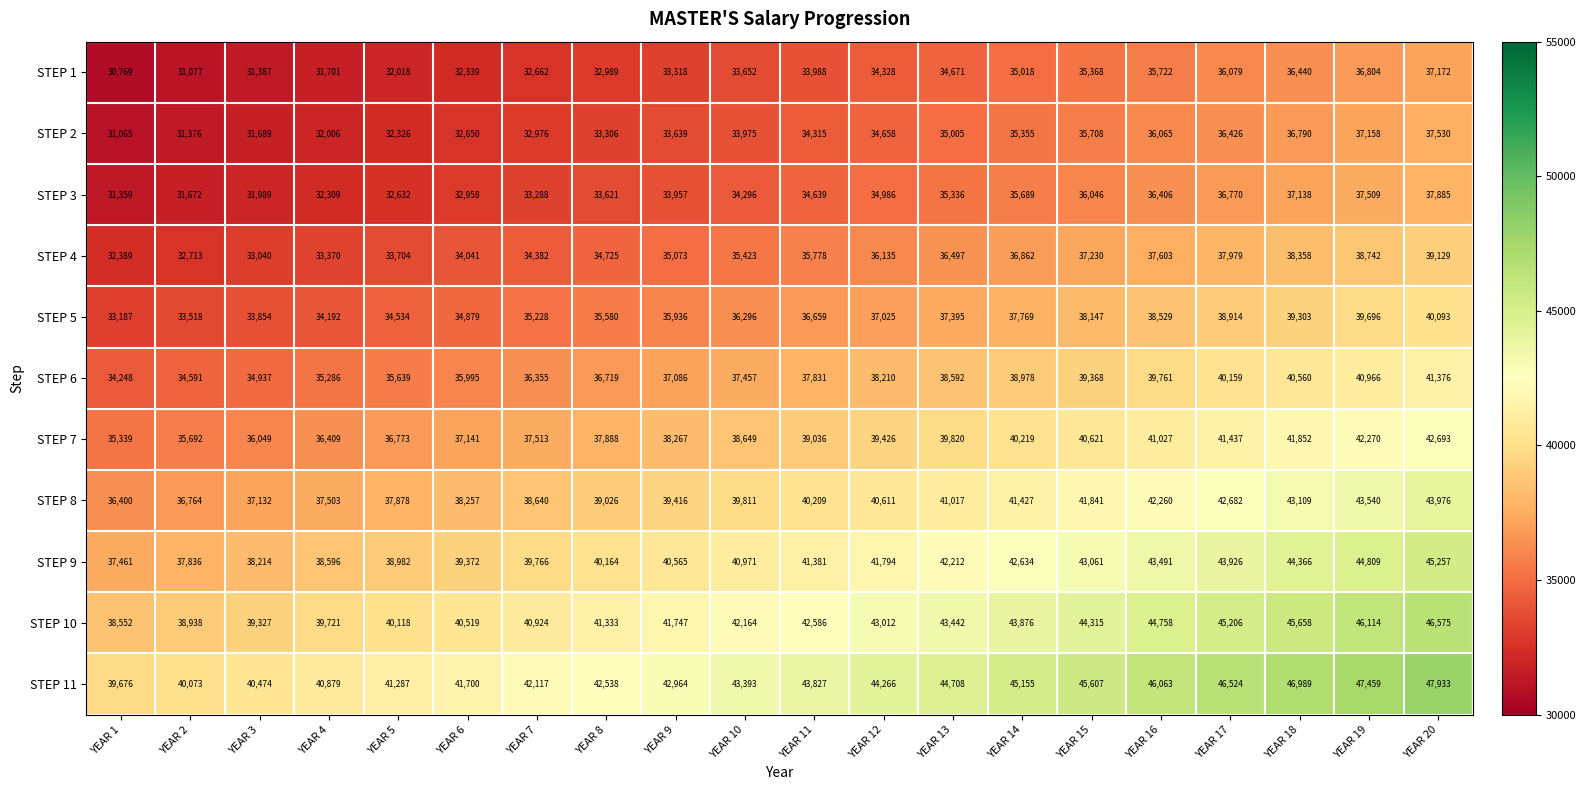

Which series changed the most between YEAR 3 and YEAR 13?

STEP 11